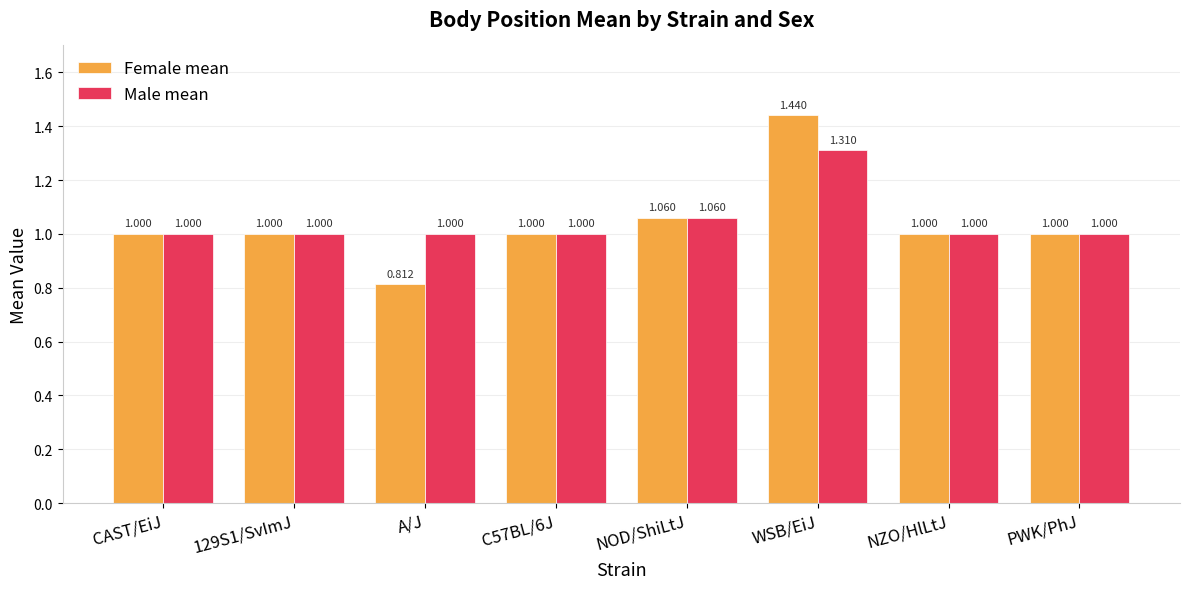

What is the difference between the Female mean values at CAST/EiJ and WSB/EiJ?

0.4